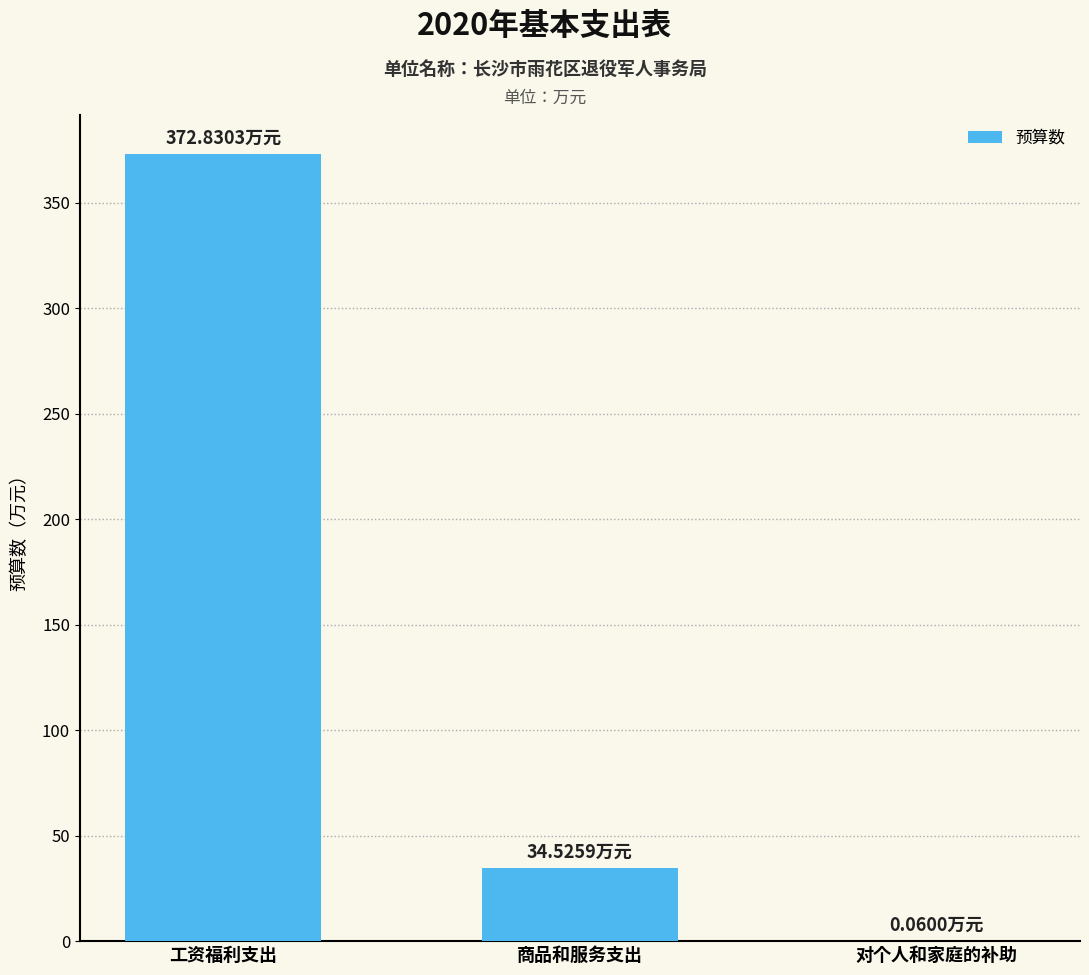

True or false: the data shows 21.9 at 商品和服务支出.

False